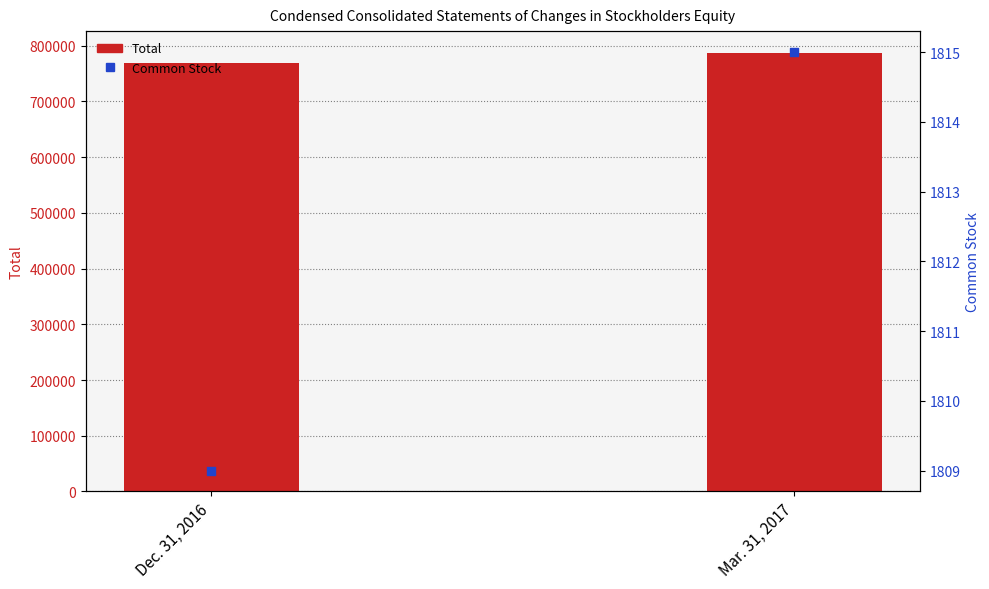

What are all the series names shown in the legend?

Total, Common Stock